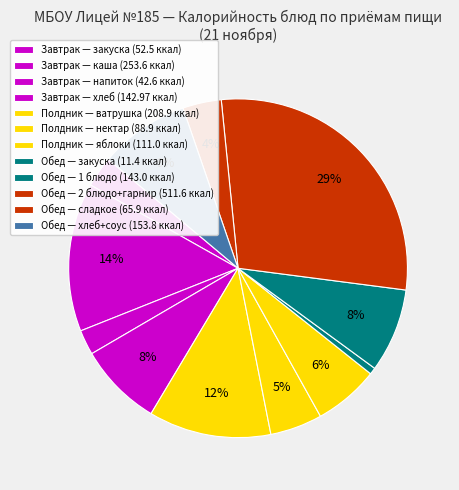

Is there any slice that represents more than half of the pie?

No